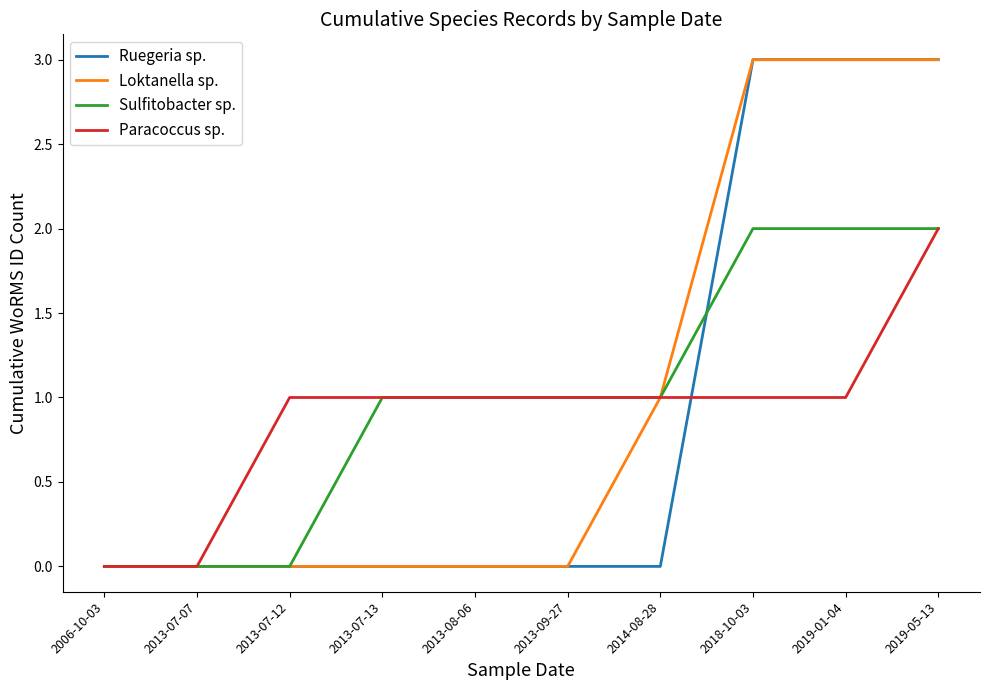

Is it true that Ruegeria sp. equals -1 at 2006-10-03?

False